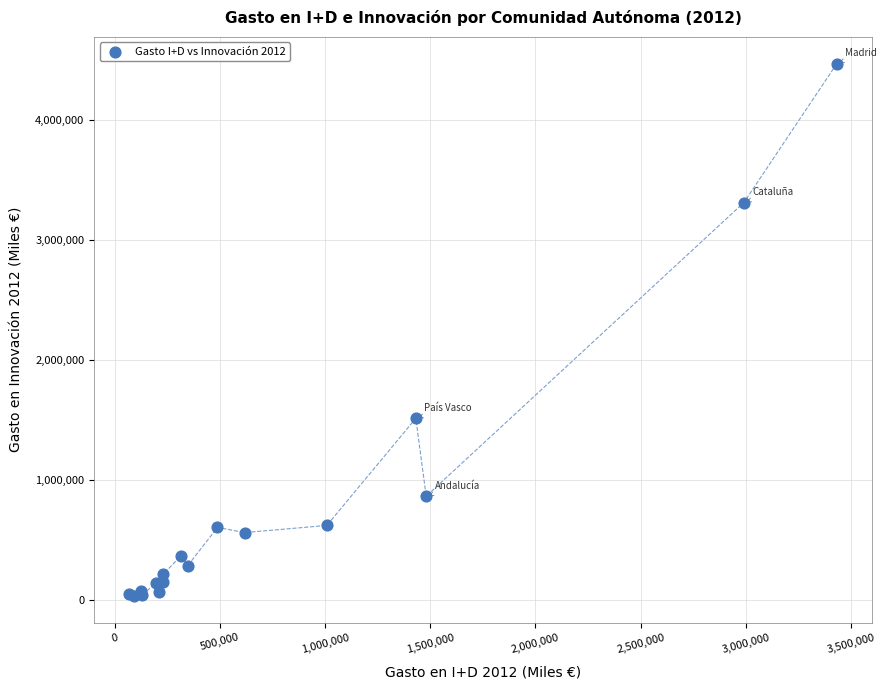

What Y value in the scatter plot is closest to 2252768?

1515740